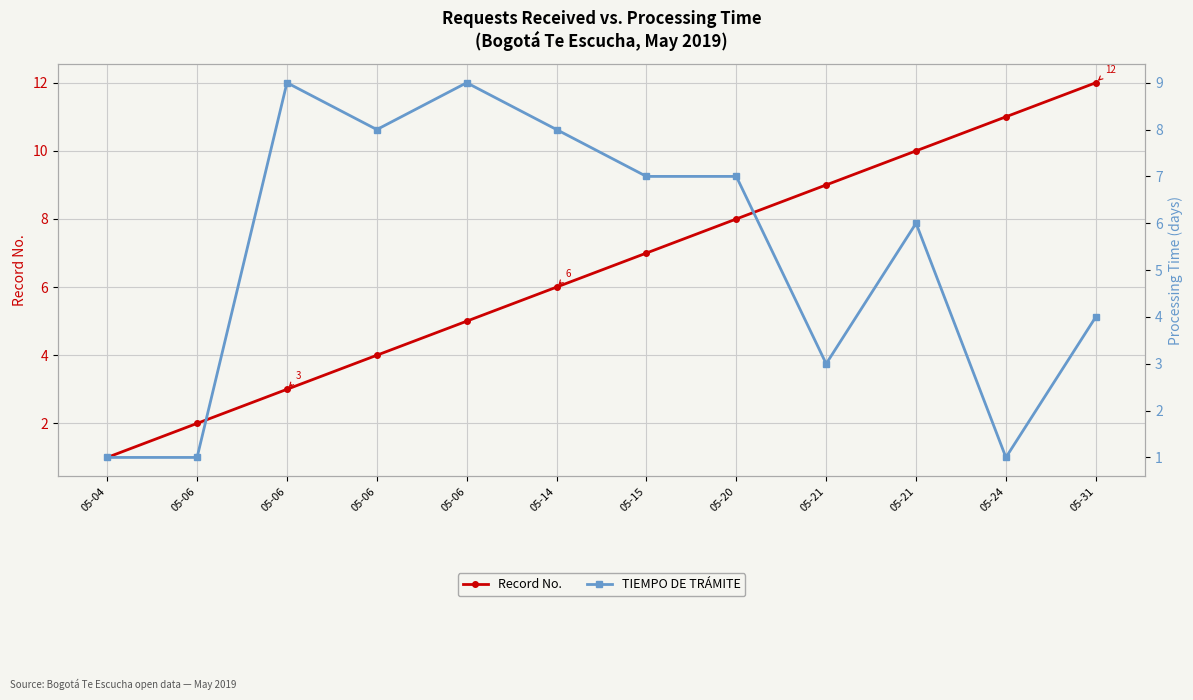

What is the difference between the highest and lowest values at 05-06?

1